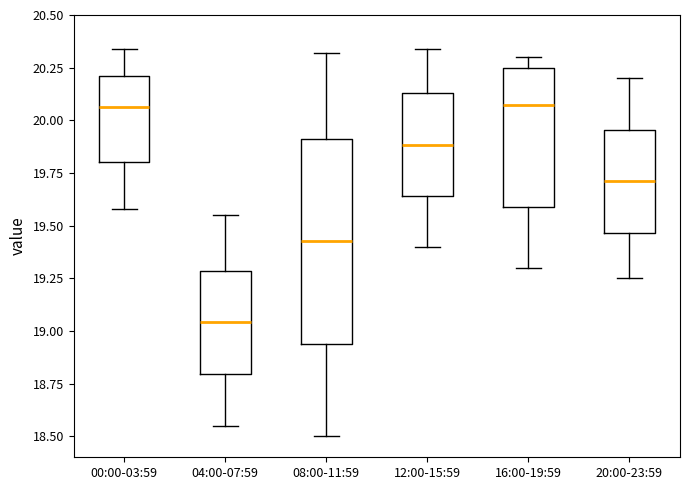

Where is the lower edge of the box for 12:00-15:59 on the y-axis? The values are not printed on the chart, so give them approximately, as read against the axis.

19.65